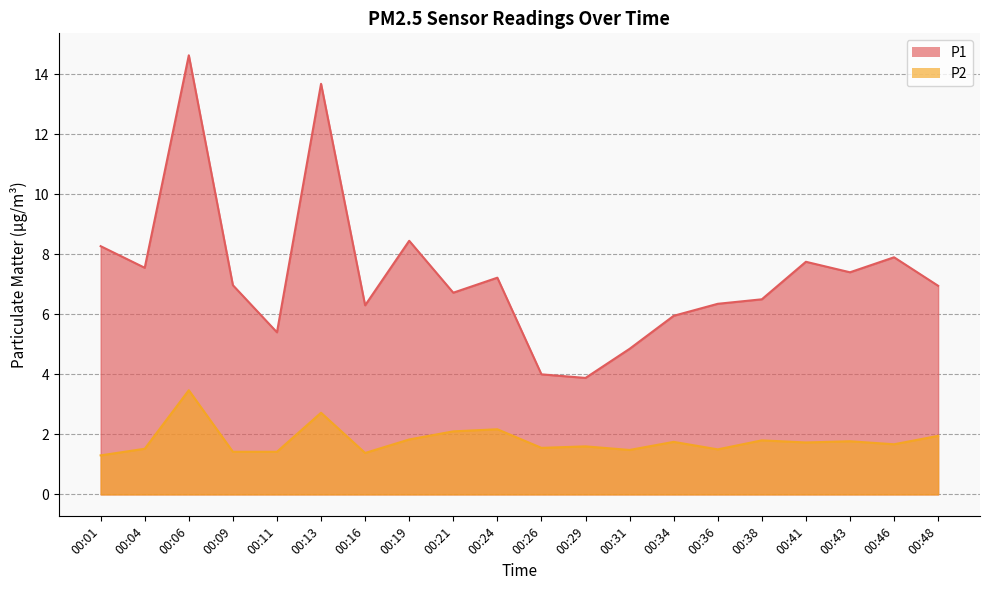

Does the chart display data point markers on the line(s)?

No